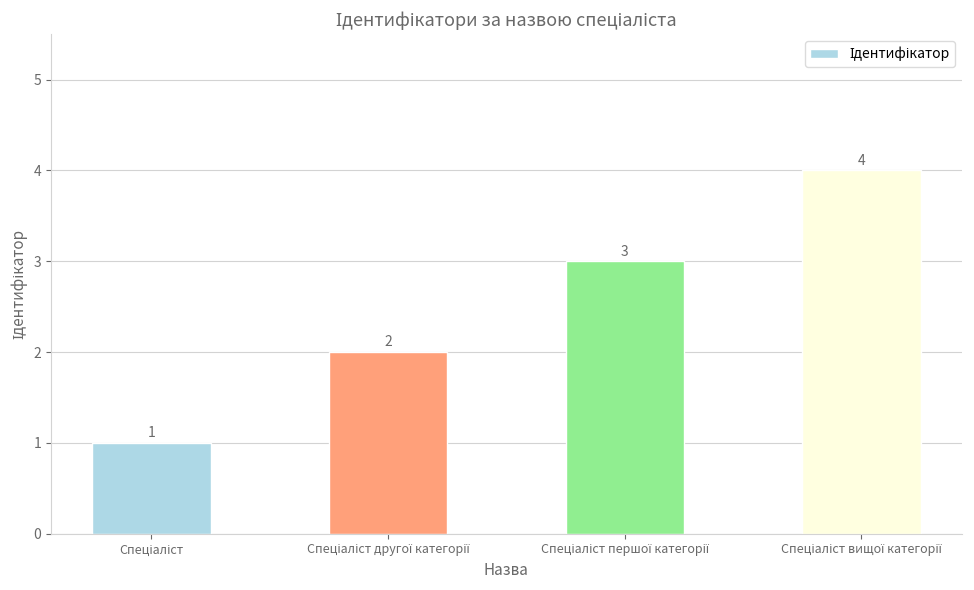

How many values are between 2 and 4?

3